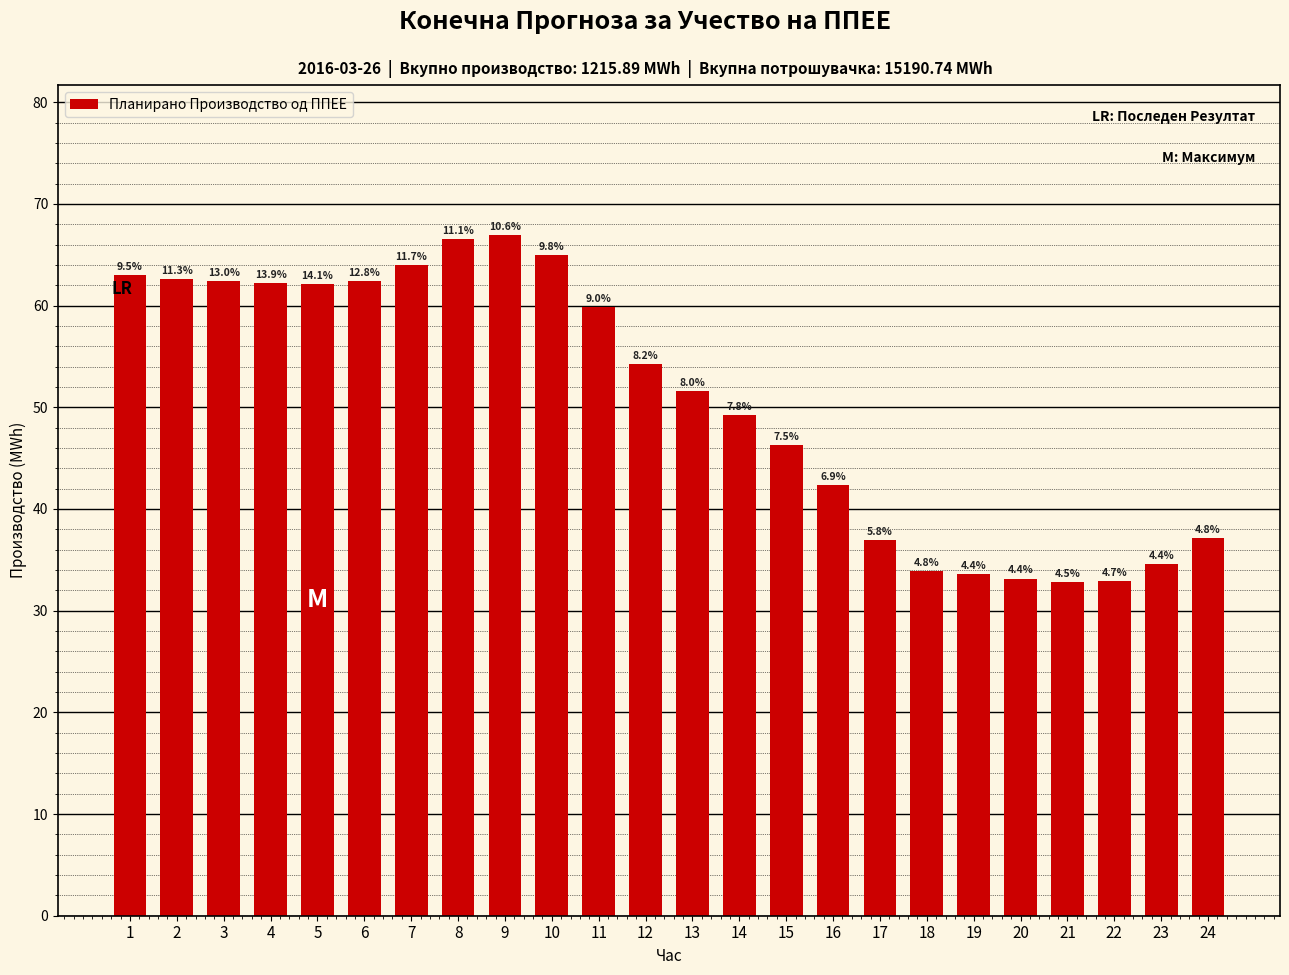

Reading left to right, transcribe all the data shown in this chart.

1=63.0	2=62.6	3=62.4	4=62.2	5=62.1	6=62.4	7=64.0	8=66.5	9=67.0	10=65.0	11=59.9	12=54.3	13=51.6	14=49.3	15=46.3	16=42.4	17=36.9	18=33.9	19=33.6	20=33.2	21=32.8	22=32.9	23=34.6	24=37.1